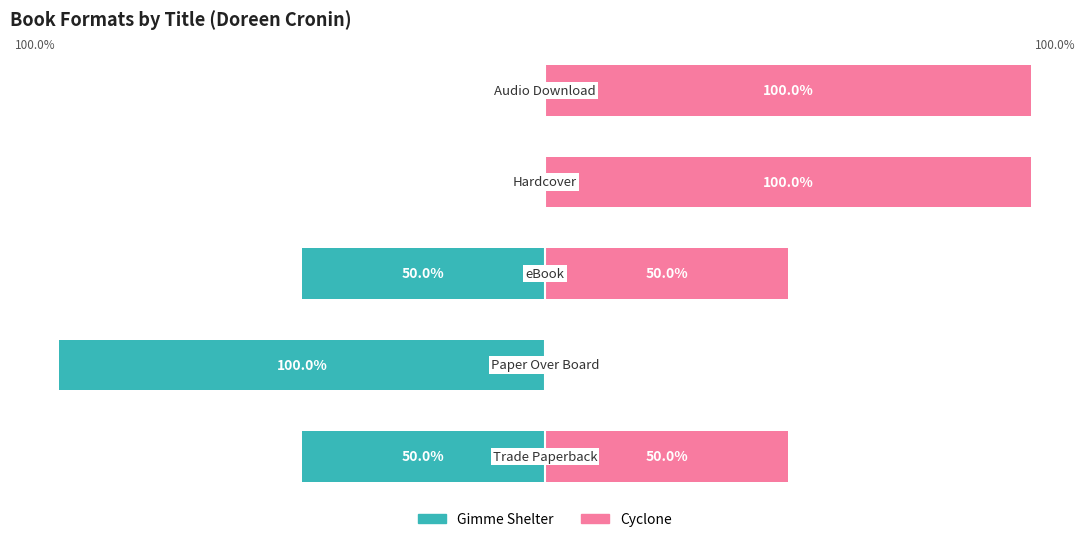

What is the difference between the maximum and minimum values in the Cyclone series?

100